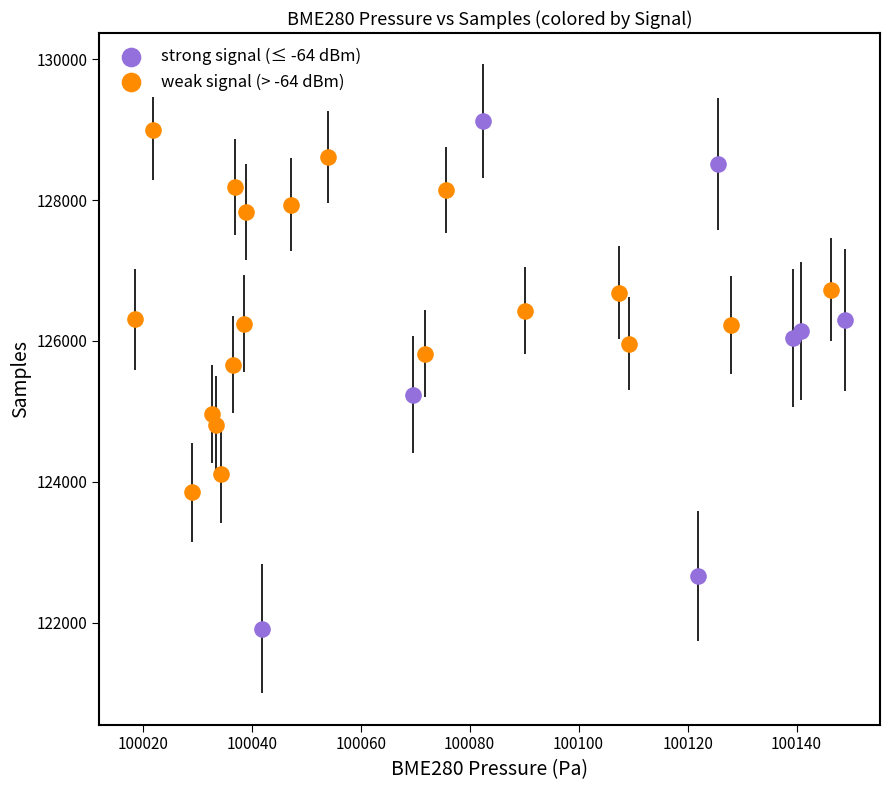

Which series has the largest Y range (max minus min)?

strong signal (≤ -64 dBm)